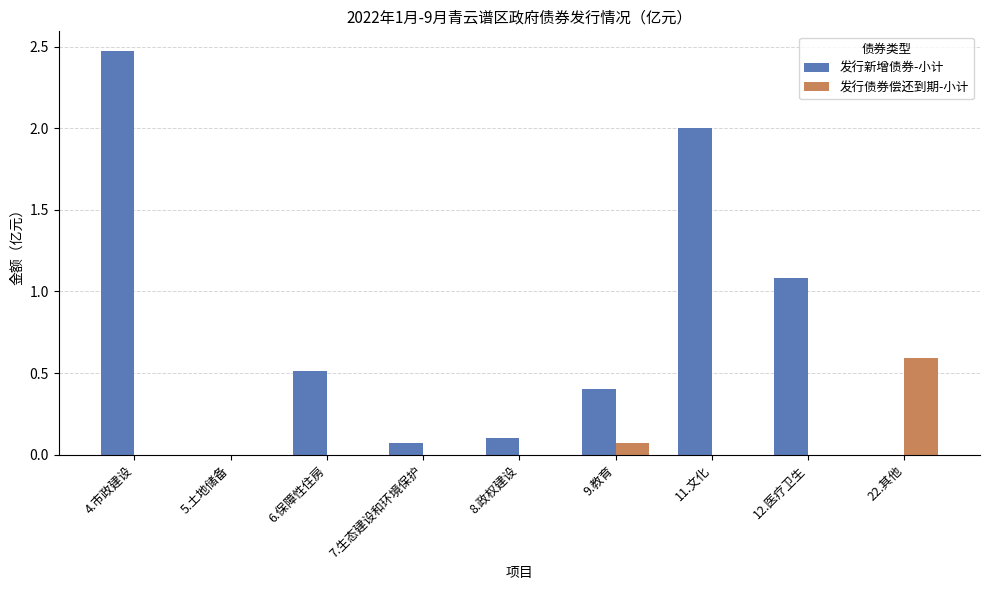

The value of 发行债券偿还到期-小计 at 22.其他 is 0.6. True or false?

True